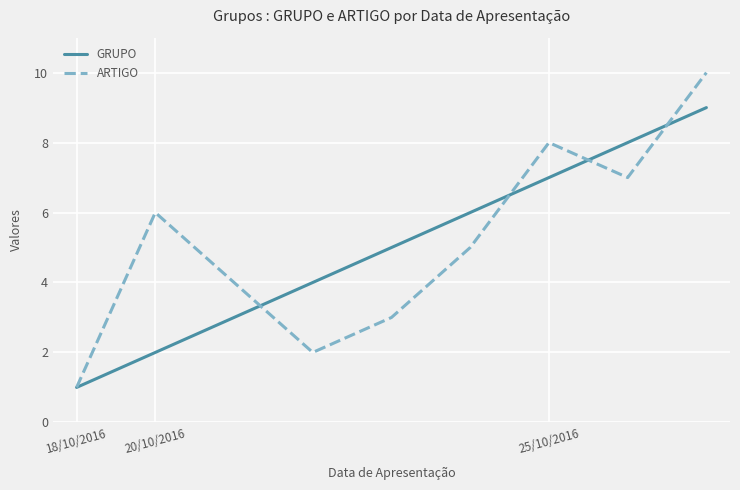

What is the maximum value shown in the chart?

10